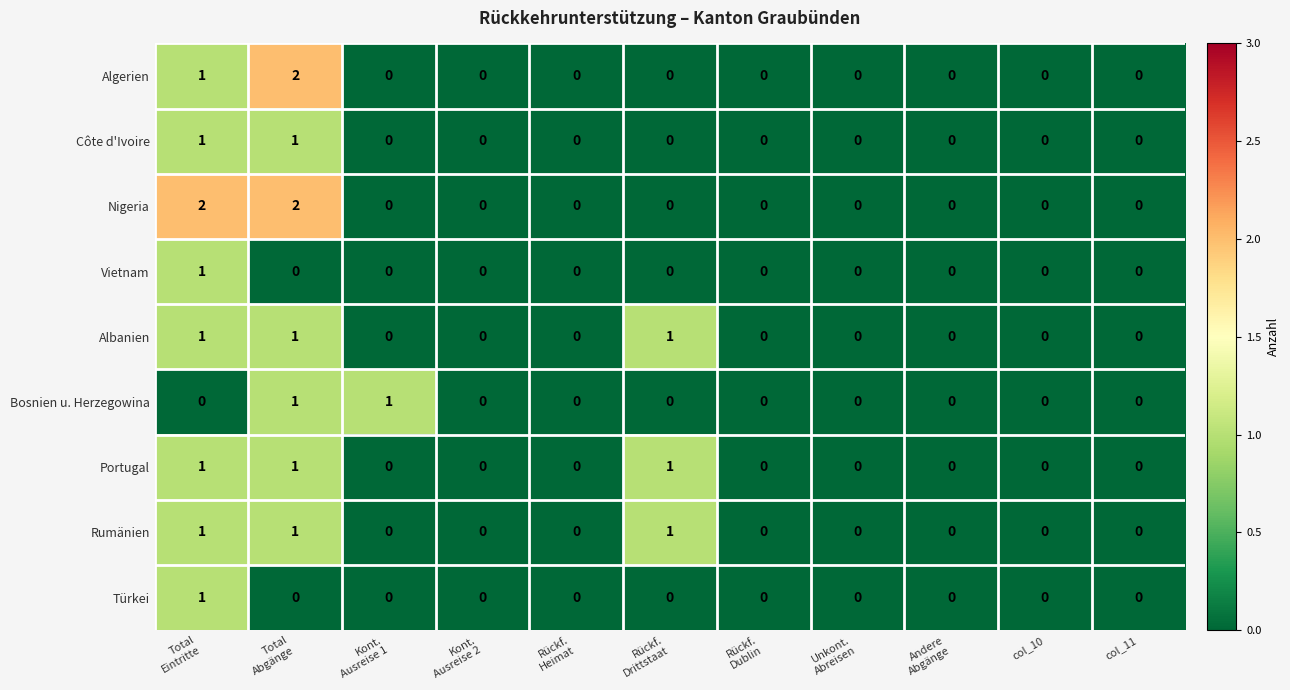

Count the Nigeria values in the range 0 to 1.

9